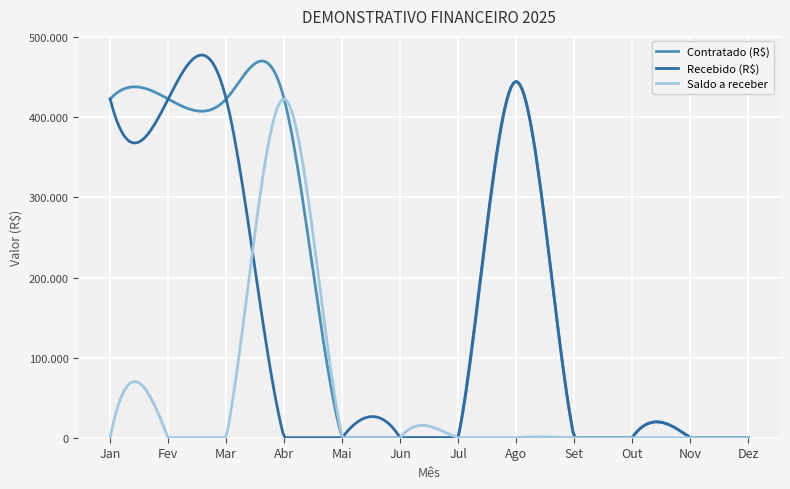

At which category is the sum across all series the highest?

Ago